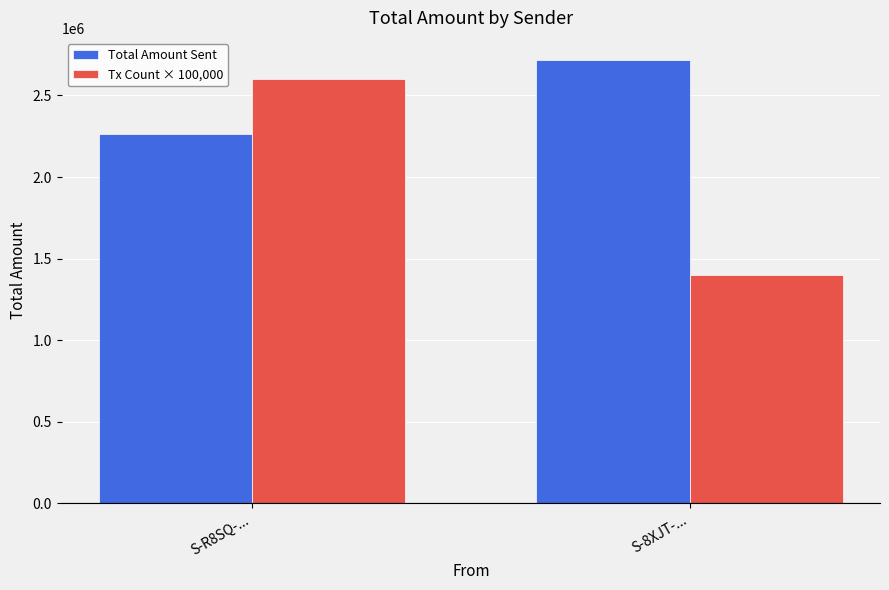

What is the total value across all series at S-8XJT-...?

4116592